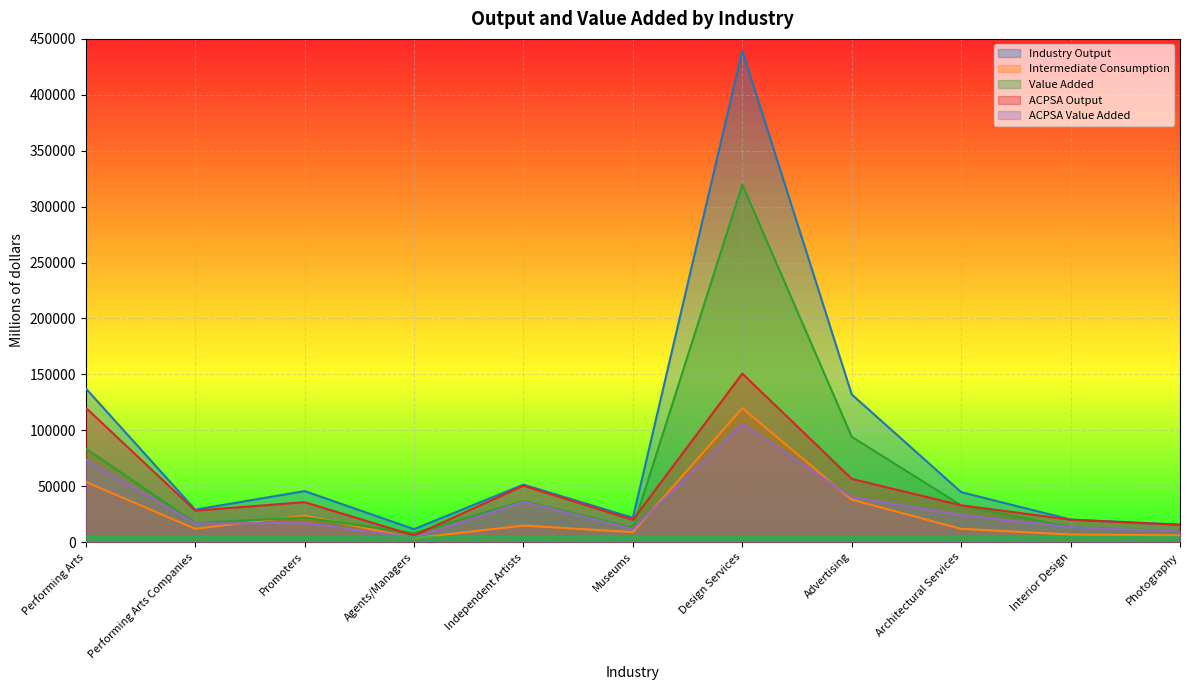

What is the sum of all ACPSA Value Added values?

352096